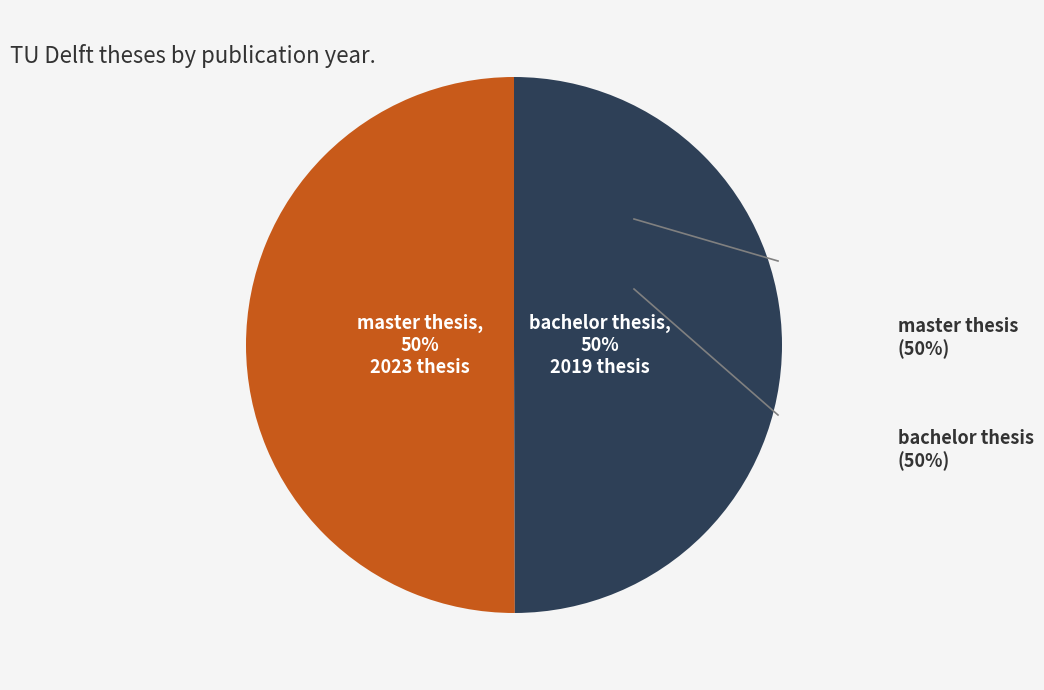

To the nearest percent, what portion does master thesis represent?

50%